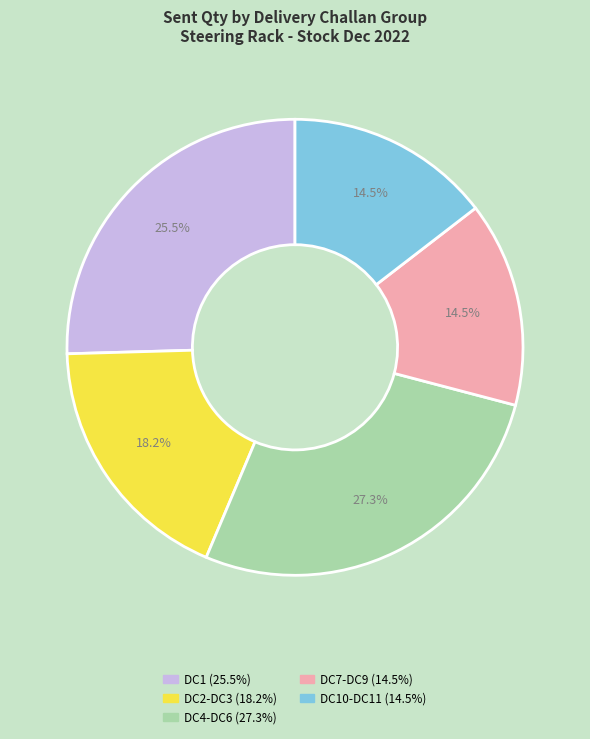

Does any single category account for the majority?

No